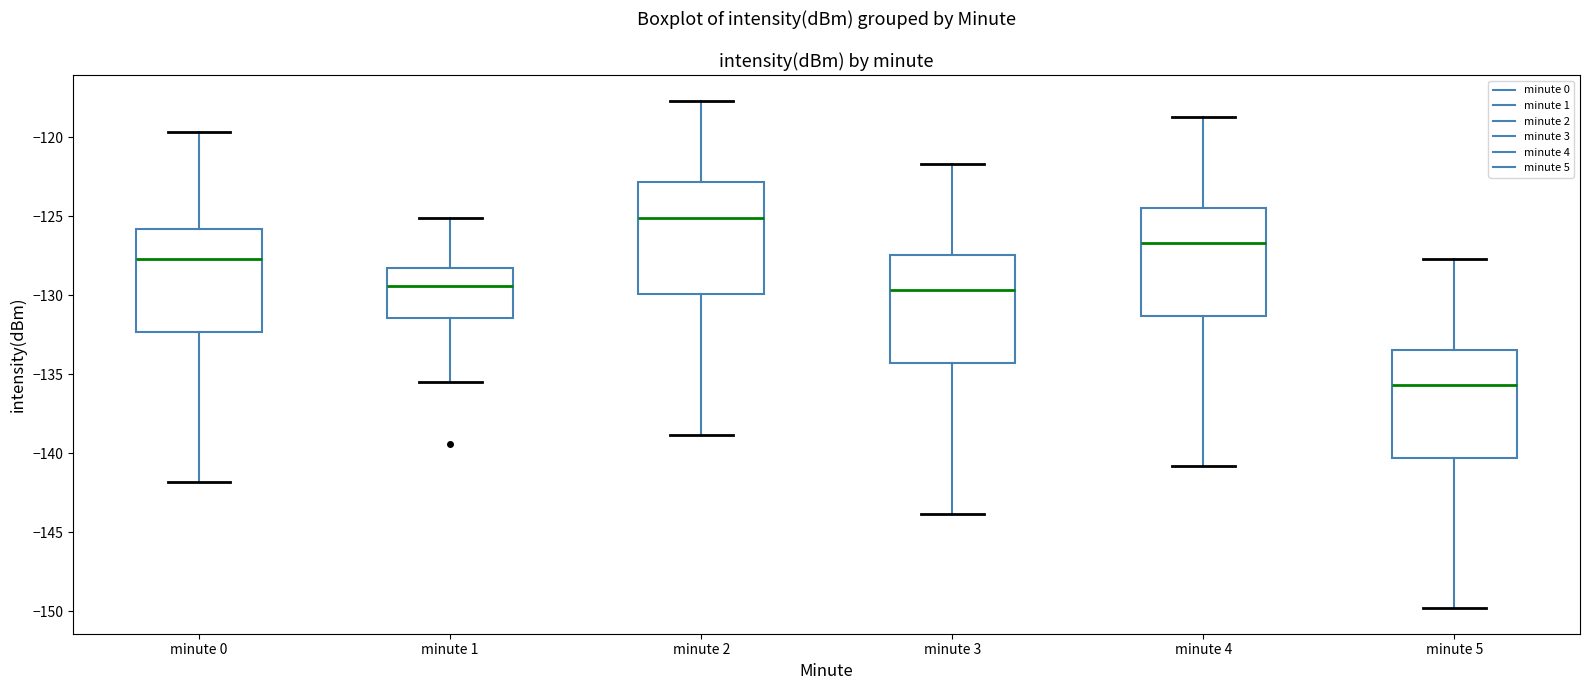

Reading left to right, transcribe this box plot: for each box, give where its median line is, the range the box spans, and where its two whiskers end, as read against the y-axis. The values are not printed on the chart, so give them approximately, as read against the axis.

minute 0: median -127.5, box -132.5 to -126.0, whiskers -142.0 to -119.5
minute 1: median -129.5, box -131.5 to -128.5, whiskers -135.5 to -125.0
minute 2: median -125.0, box -130.0 to -123.0, whiskers -139.0 to -117.5
minute 3: median -129.5, box -134.5 to -127.5, whiskers -144.0 to -121.5
minute 4: median -126.5, box -131.5 to -124.5, whiskers -141.0 to -118.5
minute 5: median -135.5, box -140.5 to -133.5, whiskers -150.0 to -127.5